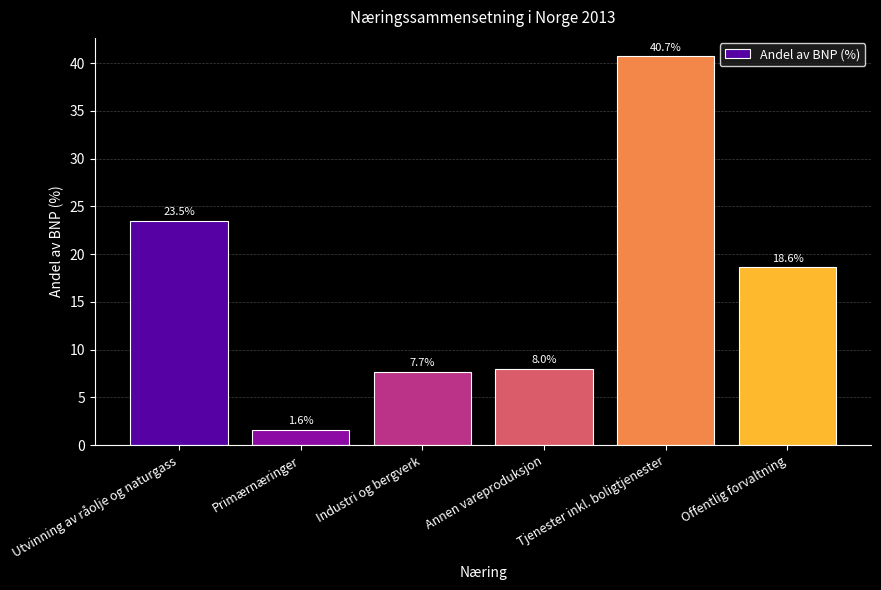

Reading right to left, list all the values displayed in this chart.

18.6	40.7	8.0	7.7	1.6	23.5